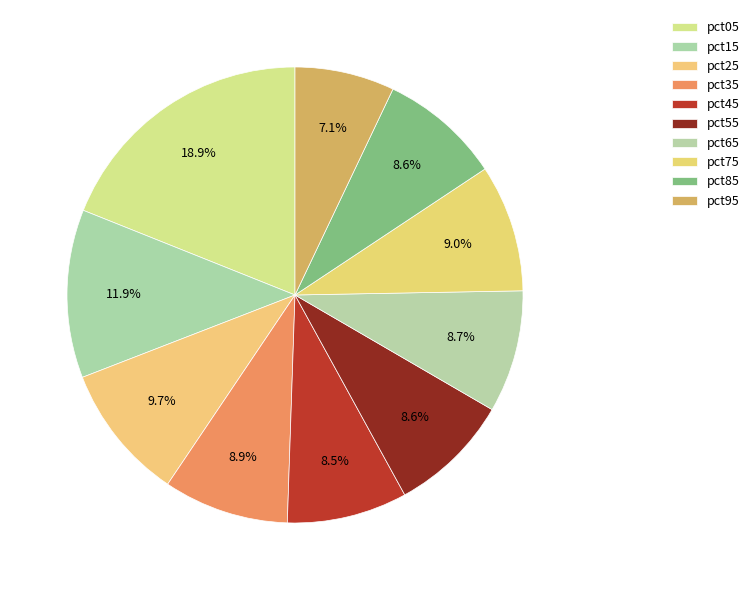

Do pct15 and pct75 together represent more than half of the pie?

No